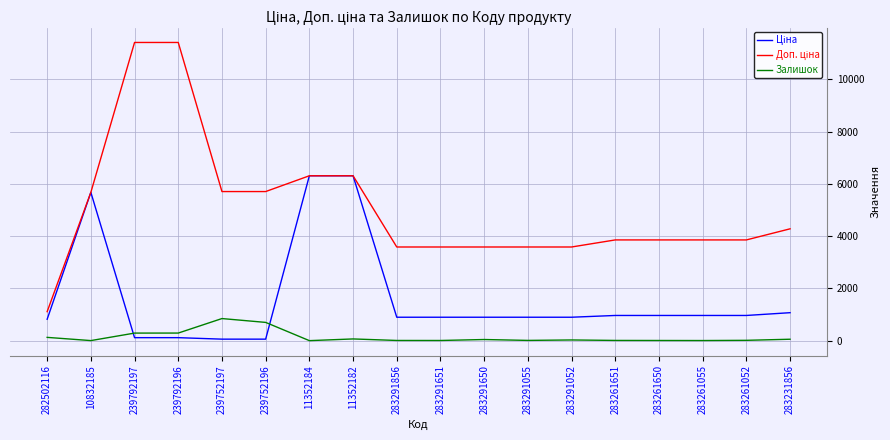

How many values in the Залишок series are below 26?

9